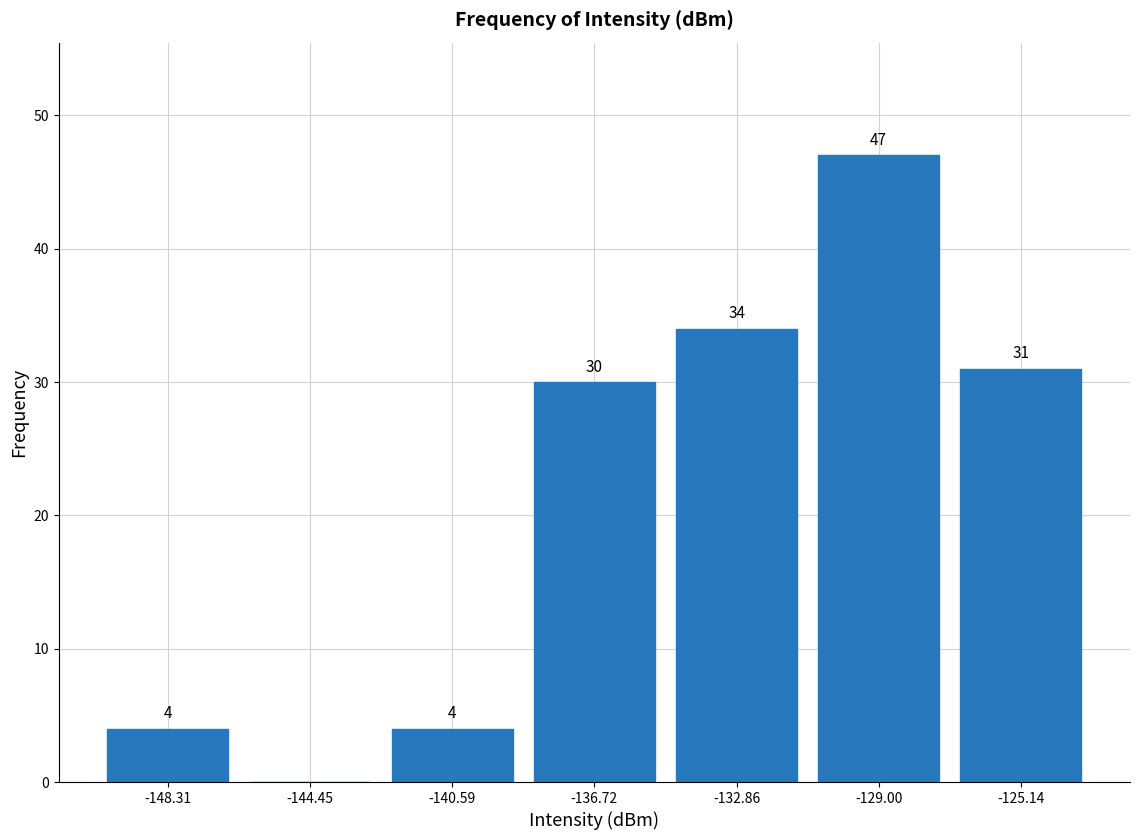

Over which range of the x-axis is the bar tallest?

-131.0 to -127.0